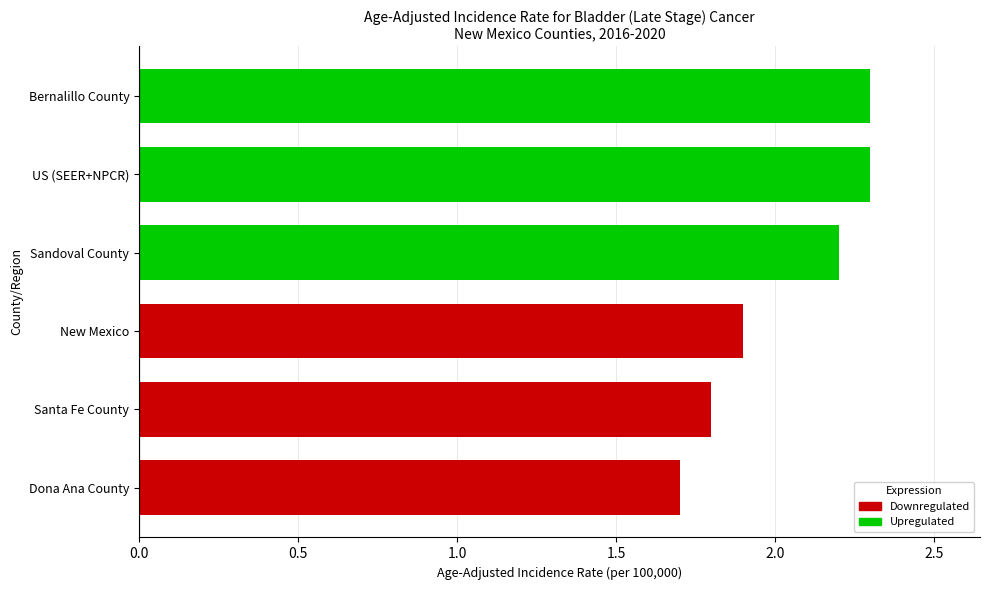

Count the number of values greater than 2.

3